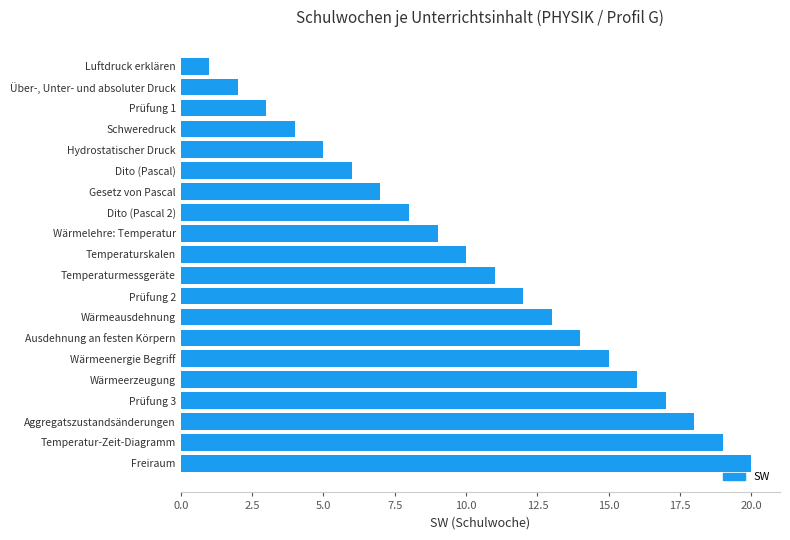

What is the label of the 18th bar from the top?

Aggregatszustandsänderungen